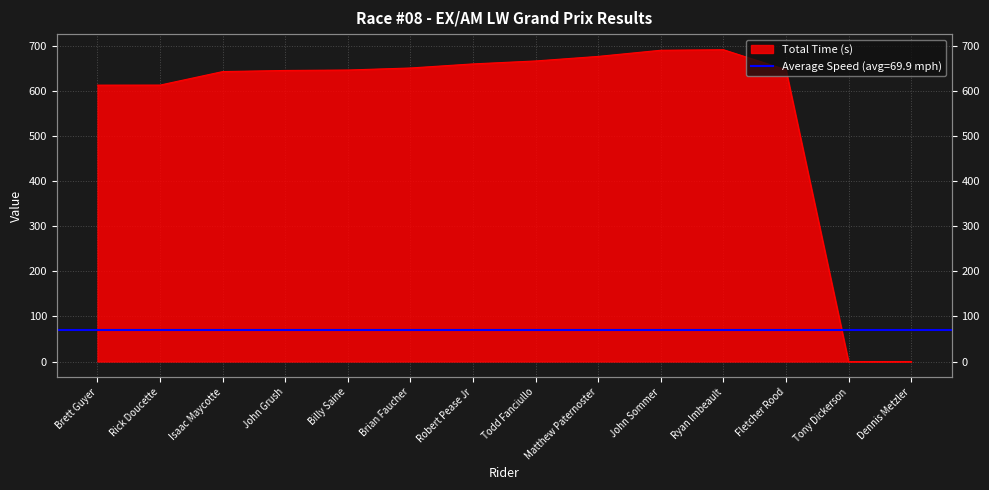

Rank the categories by value from lowest to highest.

Tony Dickerson, Dennis Metzler, Brett Guyer, Rick Doucette, Isaac Maycotte, John Grush, Billy Saine, Fletcher Rood, Brian Faucher, Robert Pease Jr, Todd Fanciullo, Matthew Paternoster, John Sommer, Ryan Imbeault